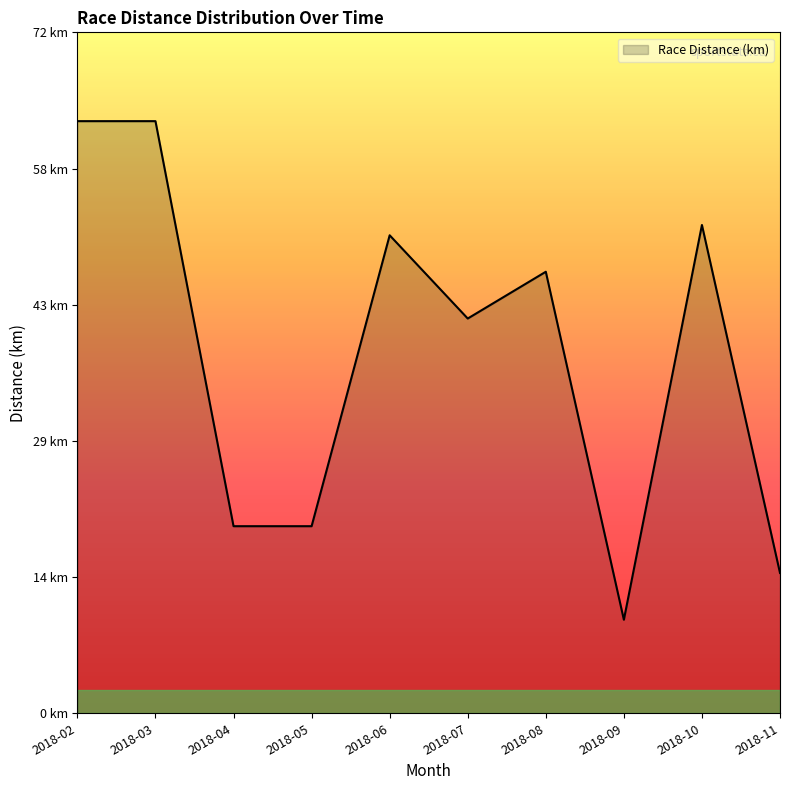

Does the chart display data point markers on the line(s)?

No